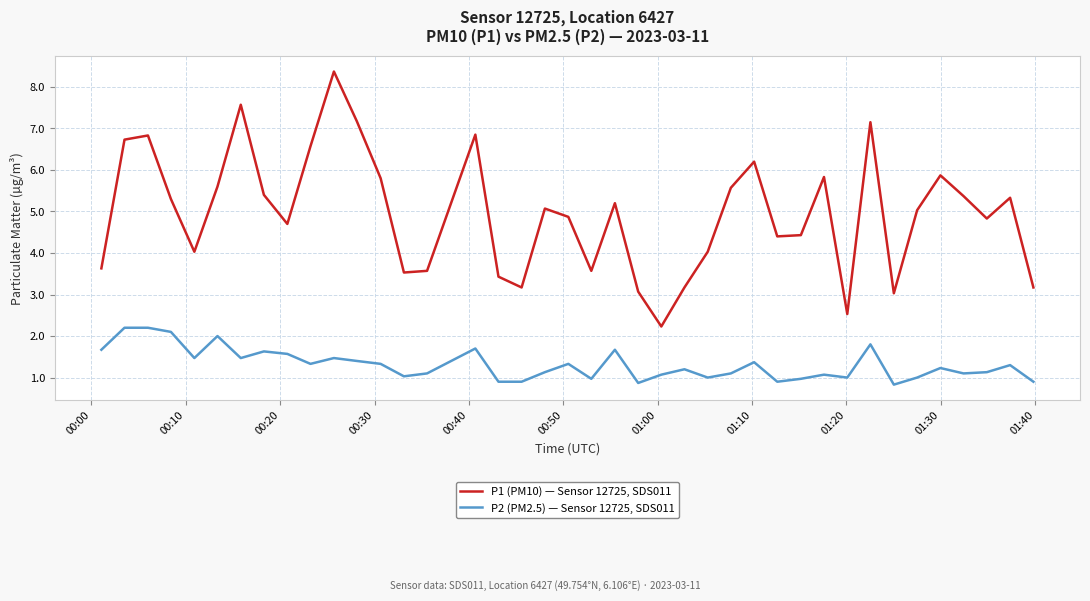

Which series has the largest total across all categories?

P1 (PM10) — Sensor 12725, SDS011